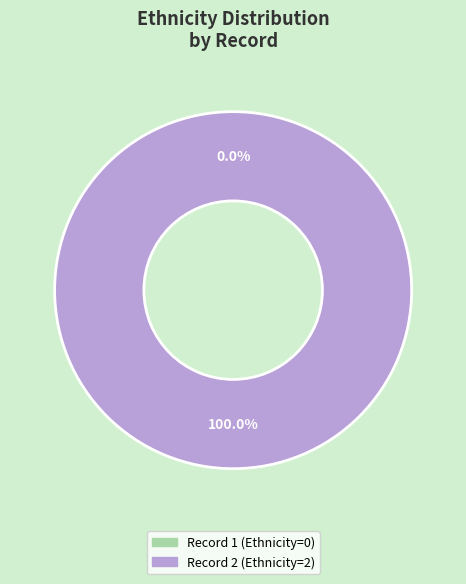

How many slices are in this pie chart?

2